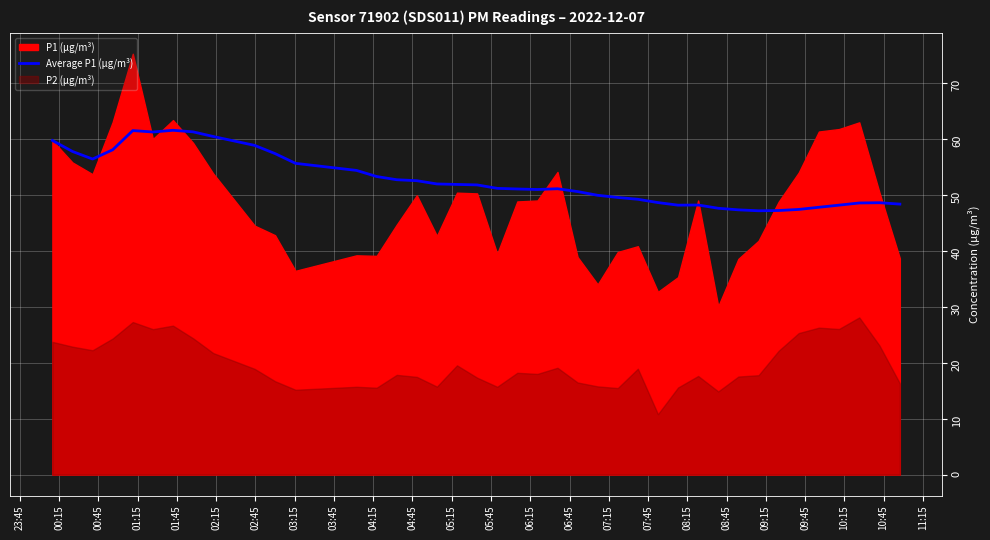

What is the lowest value of the Average P1 (µg/m³) series?

47.2